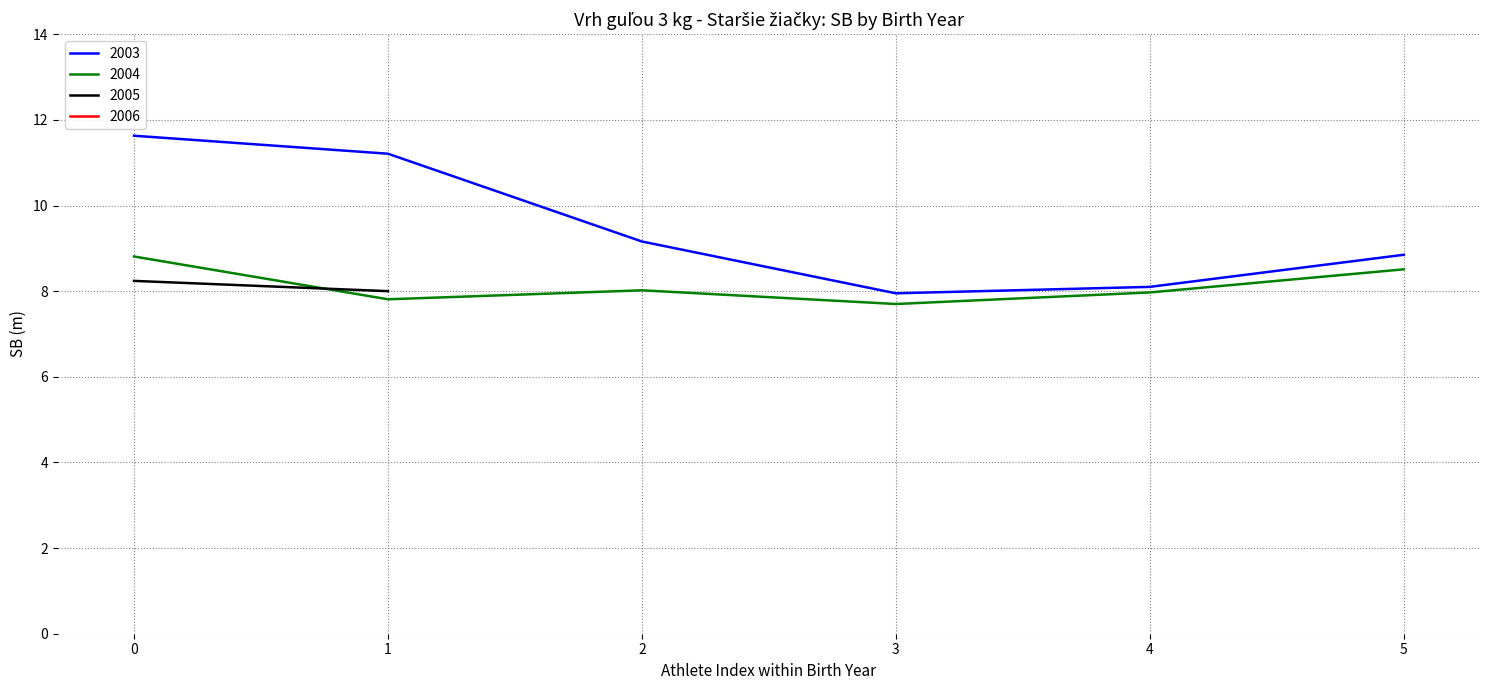

The value of 2003 at 1 is 3.2. True or false?

False